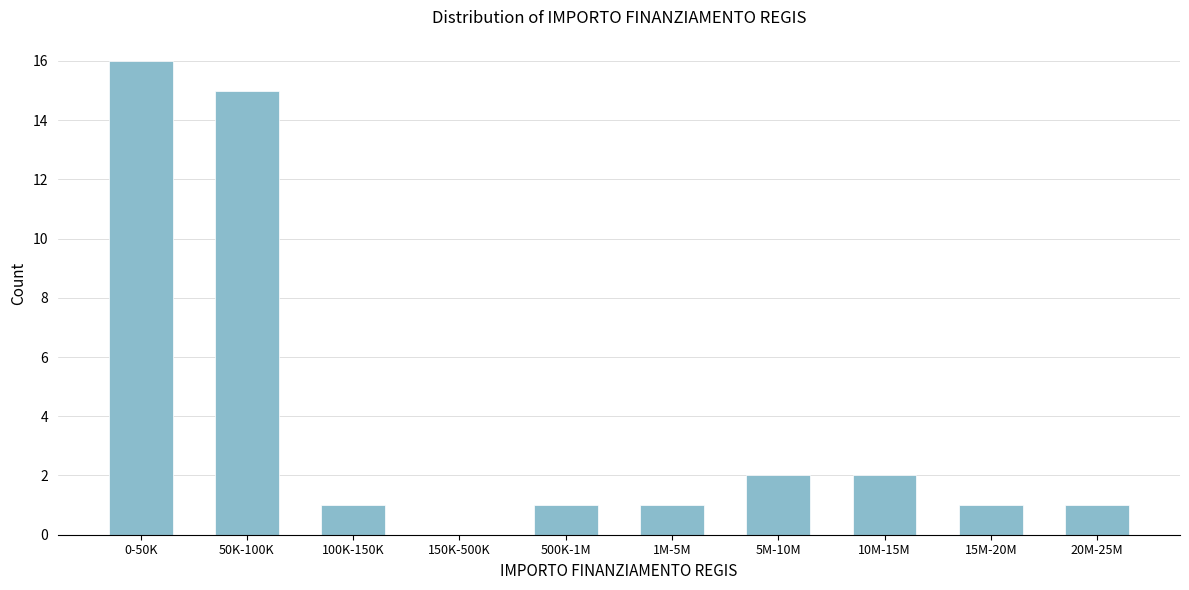

Reading left to right, extract all data points from this chart.

0-50K=16	50K-100K=15	100K-150K=1	150K-500K=0	500K-1M=1	1M-5M=1	5M-10M=2	10M-15M=2	15M-20M=1	20M-25M=1